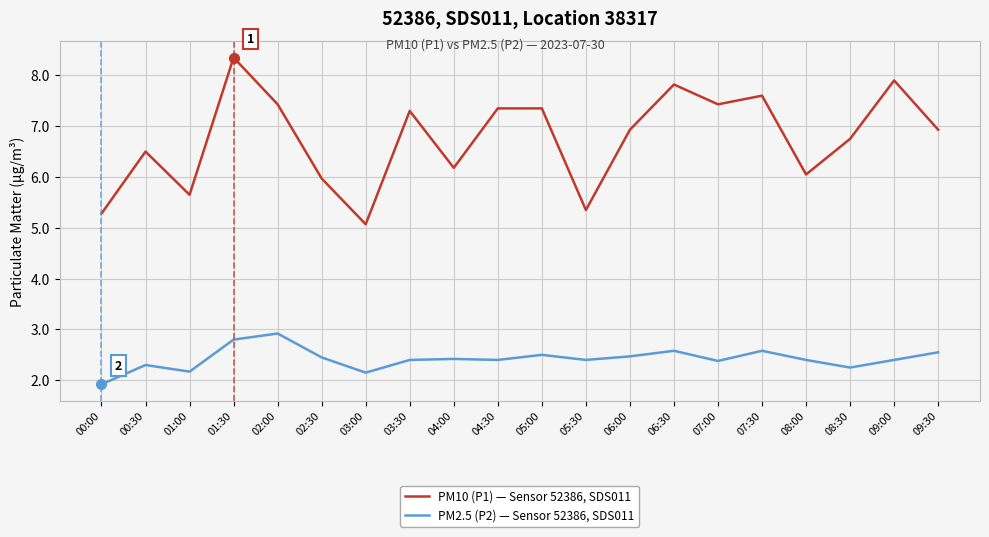

Which category has the lowest value in the PM2.5 (P2) — Sensor 52386, SDS011 series?

00:00